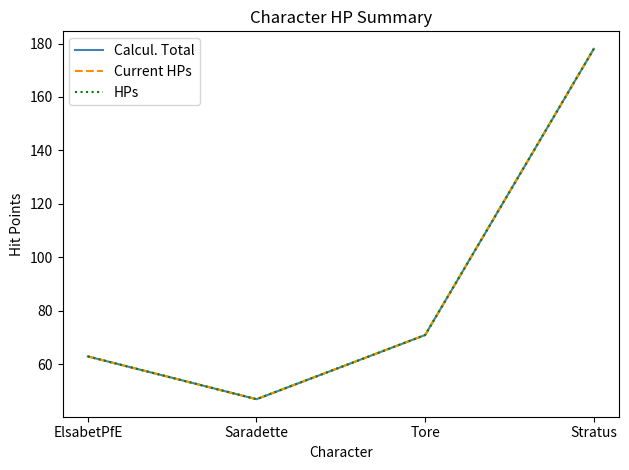

Where is Current HPs nearest to the value 112?

Tore